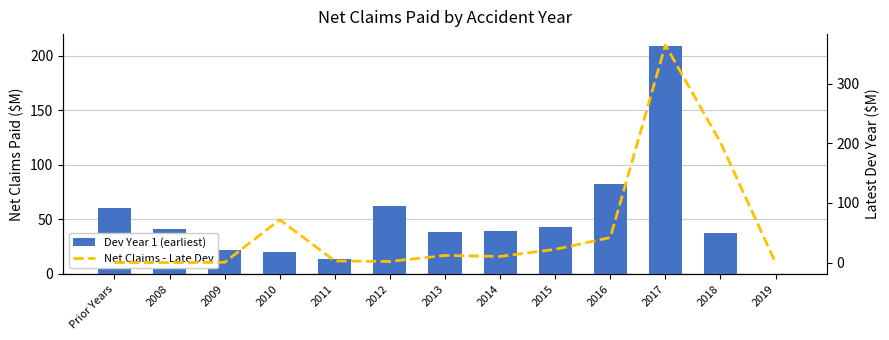

What is the minimum value for Net Claims - Late Dev?

-0.5